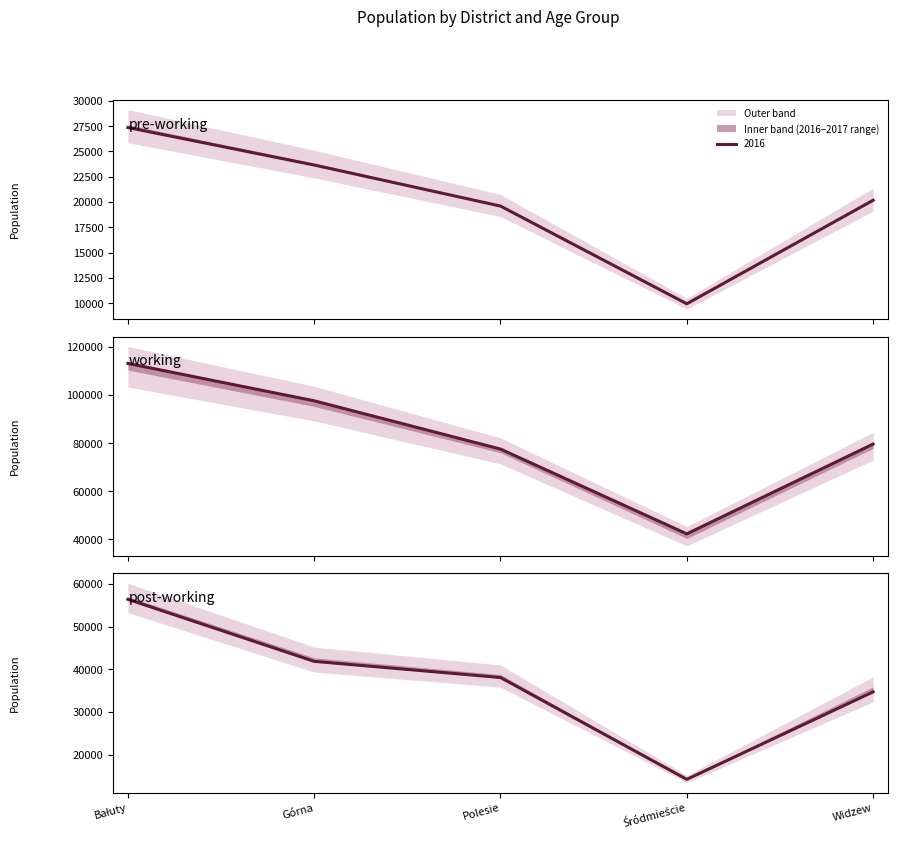

What is the difference between the working_2016 values at Śródmieście and Polesie?

23880